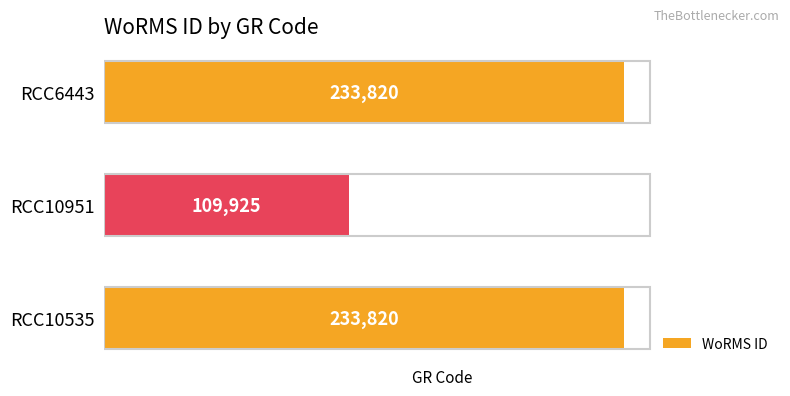

How many data points does each series have?

3